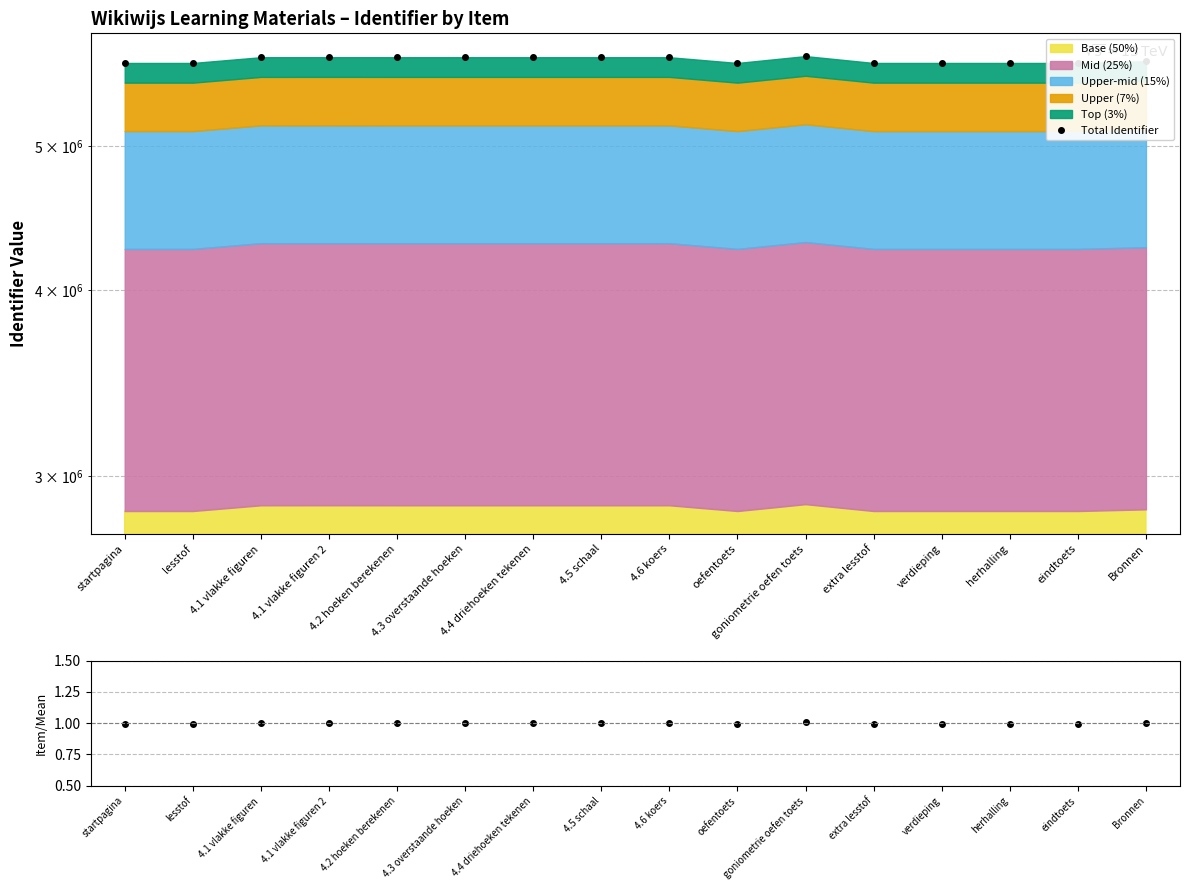

The value at eindtoets is 1230074.6. True or false?

False